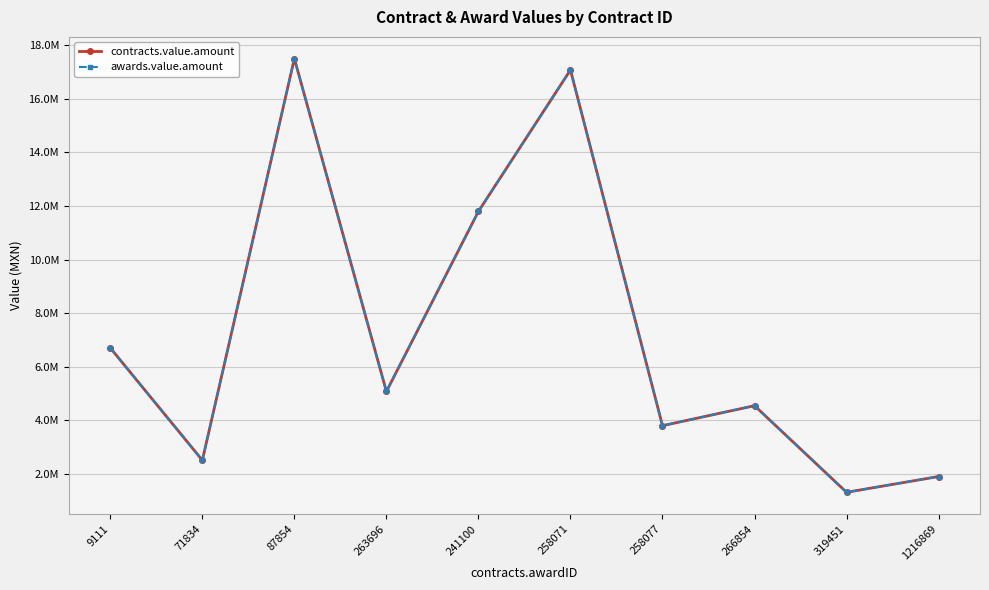

Read the awards.value.amount value at 87854.

17499892.0